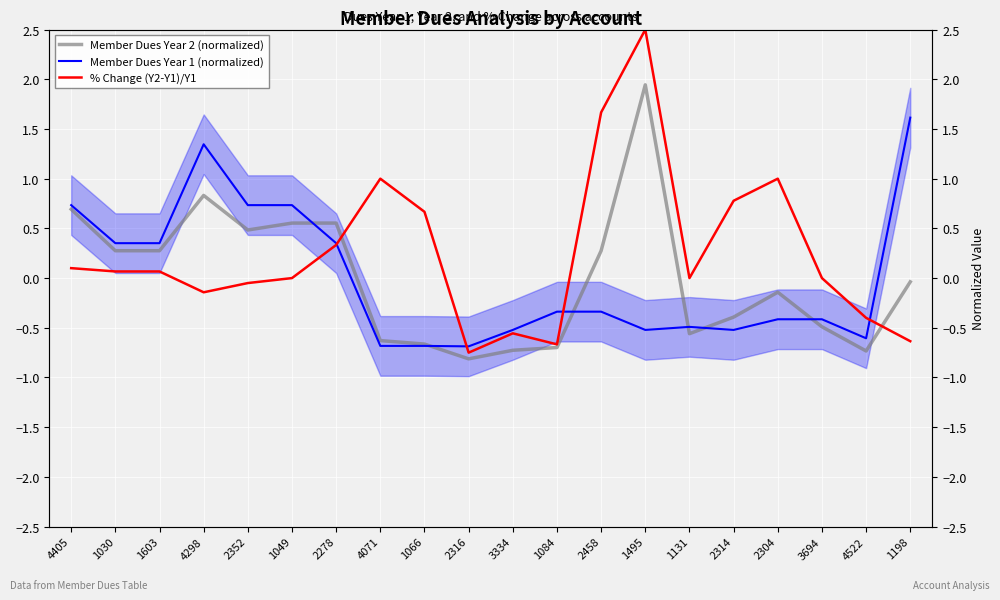

What are all the series names shown in the legend?

Member Dues Year 2 (normalized), Member Dues Year 1 (normalized), % Change (Y2-Y1)/Y1